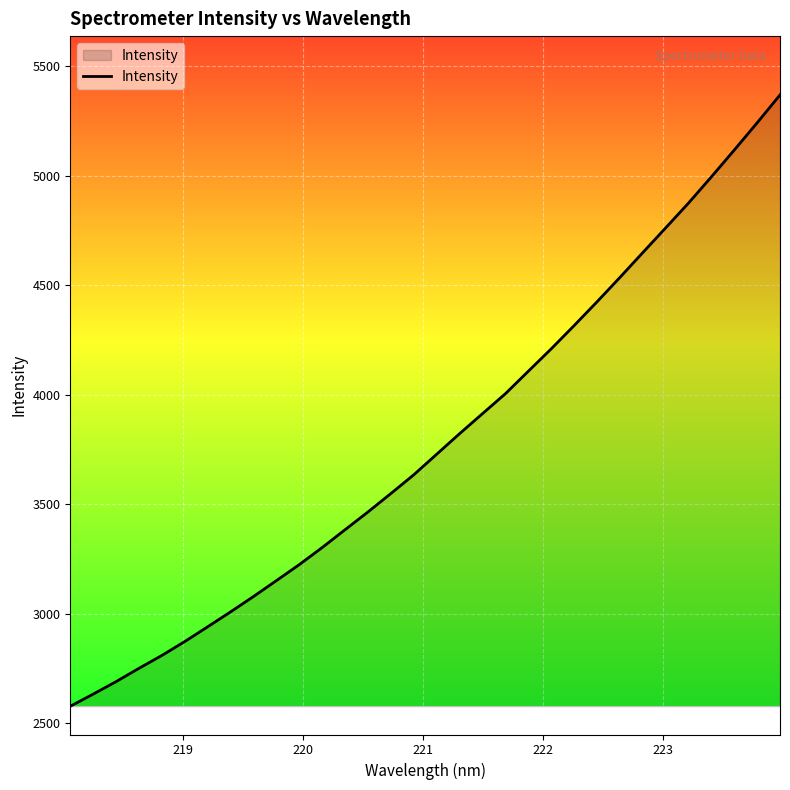

What is the minimum value shown in the chart?

2578.4